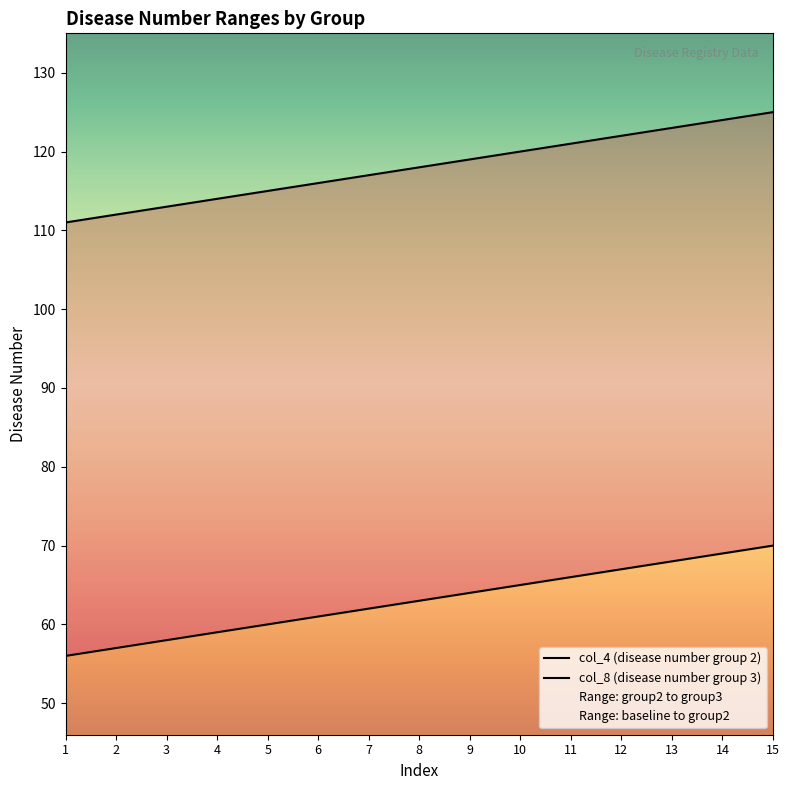

List the series in order of their peak value, lowest first.

col_4 (disease number group 2), col_8 (disease number group 3)